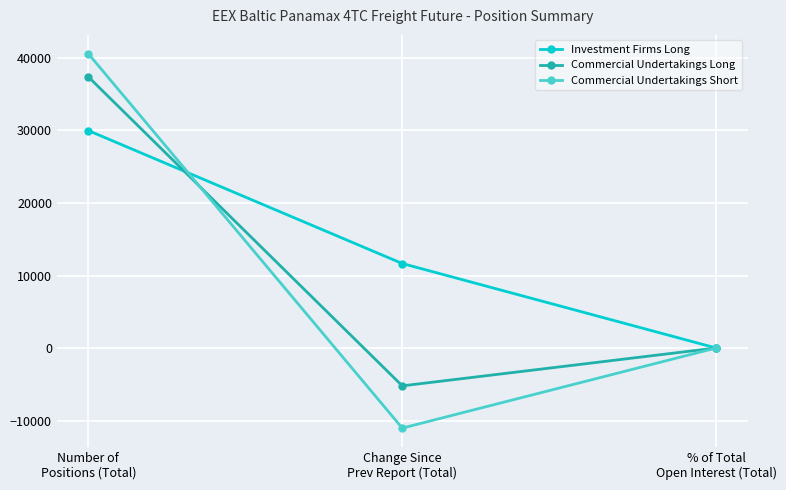

What is the highest value of the Investment Firms Long series?

29991.4